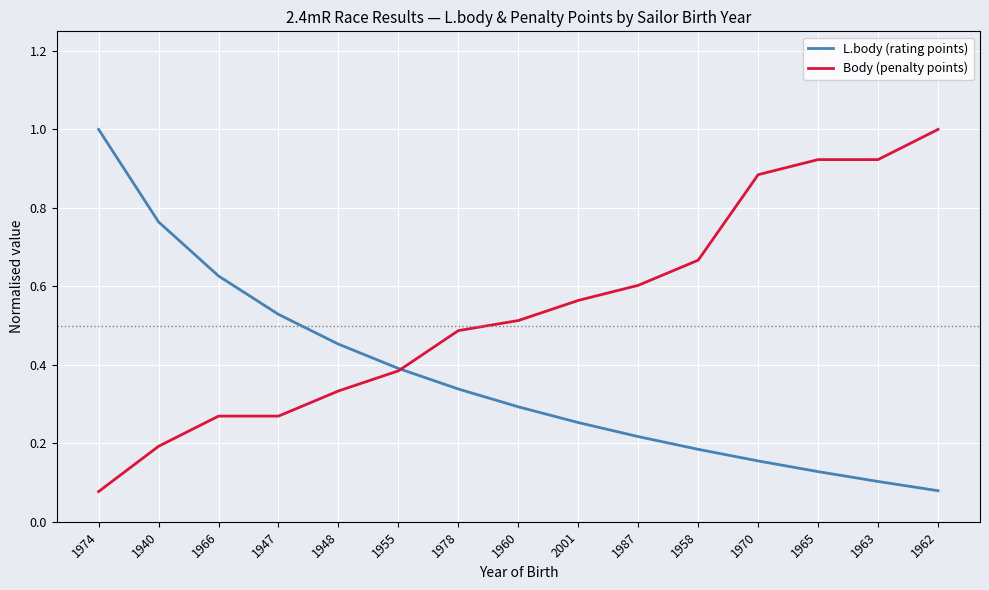

Which series changed the most between 1970 and 1962?

Body (penalty points)